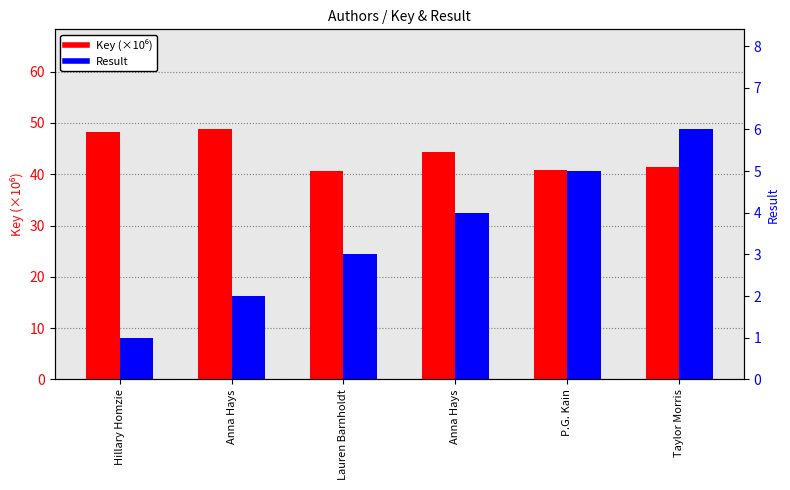

Between Anna Hays and Hillary Homzie, which is larger?

Hillary Homzie